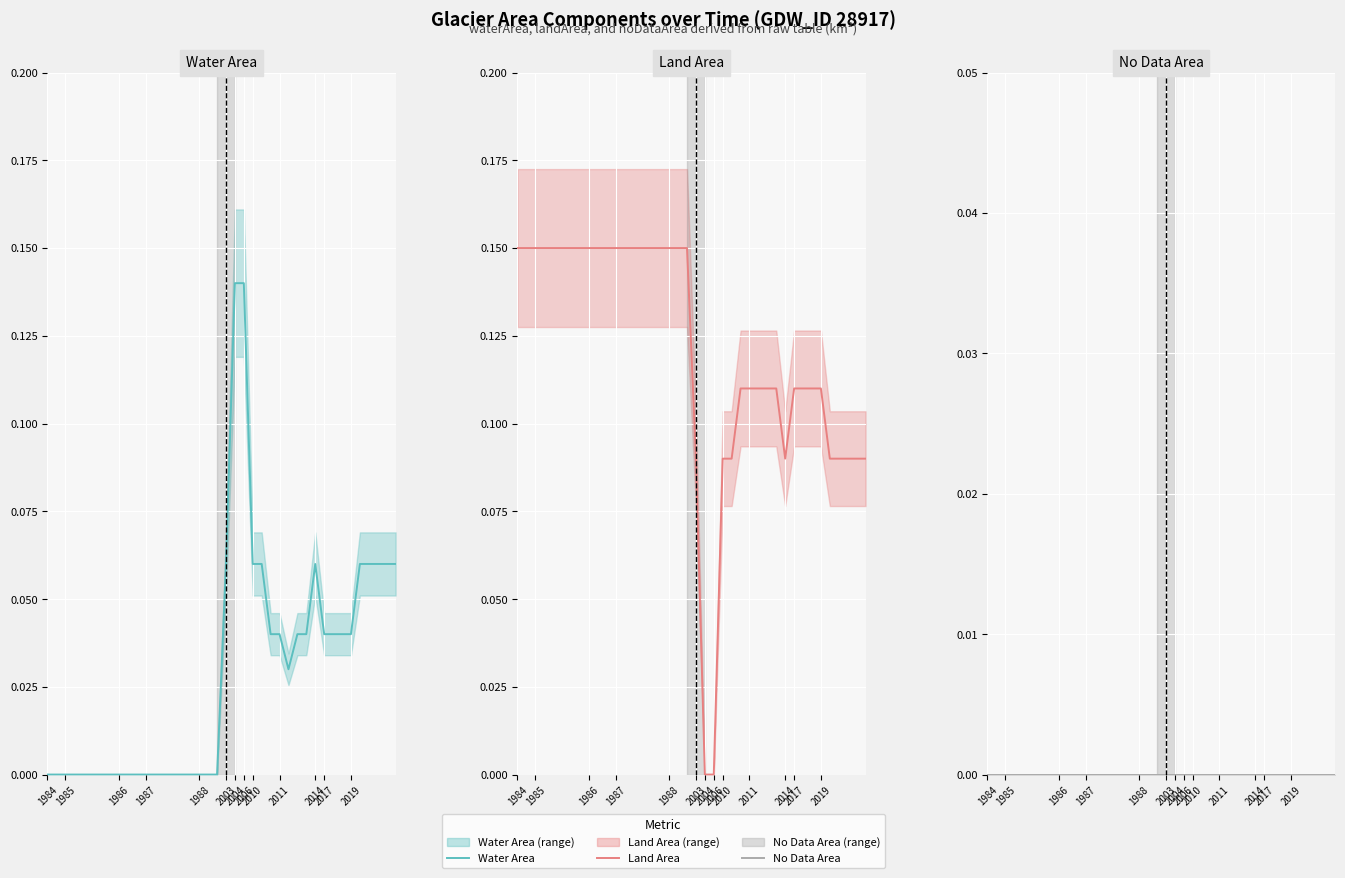

Reading left to right, list all the values displayed in this chart.

Water Area: 0.0	0.0	0.0	0.0	0.0	0.0	0.0	0.0	0.0	0.0	0.0	0.0	0.0	0.0	0.0	0.0	0.0	0.0	0.0	0.0	0.1	0.1	0.1	0.1	0.1	0.0	0.0	0.0	0.0	0.0	0.1	0.0	0.0	0.0	0.0	0.1	0.1	0.1	0.1	0.1
Land Area: 0.1	0.1	0.1	0.1	0.1	0.1	0.1	0.1	0.1	0.1	0.1	0.1	0.1	0.1	0.1	0.1	0.1	0.1	0.1	0.1	0.1	0.0	0.0	0.1	0.1	0.1	0.1	0.1	0.1	0.1	0.1	0.1	0.1	0.1	0.1	0.1	0.1	0.1	0.1	0.1
No Data Area: 0.0	0.0	0.0	0.0	0.0	0.0	0.0	0.0	0.0	0.0	0.0	0.0	0.0	0.0	0.0	0.0	0.0	0.0	0.0	0.0	0.0	0.0	0.0	0.0	0.0	0.0	0.0	0.0	0.0	0.0	0.0	0.0	0.0	0.0	0.0	0.0	0.0	0.0	0.0	0.0